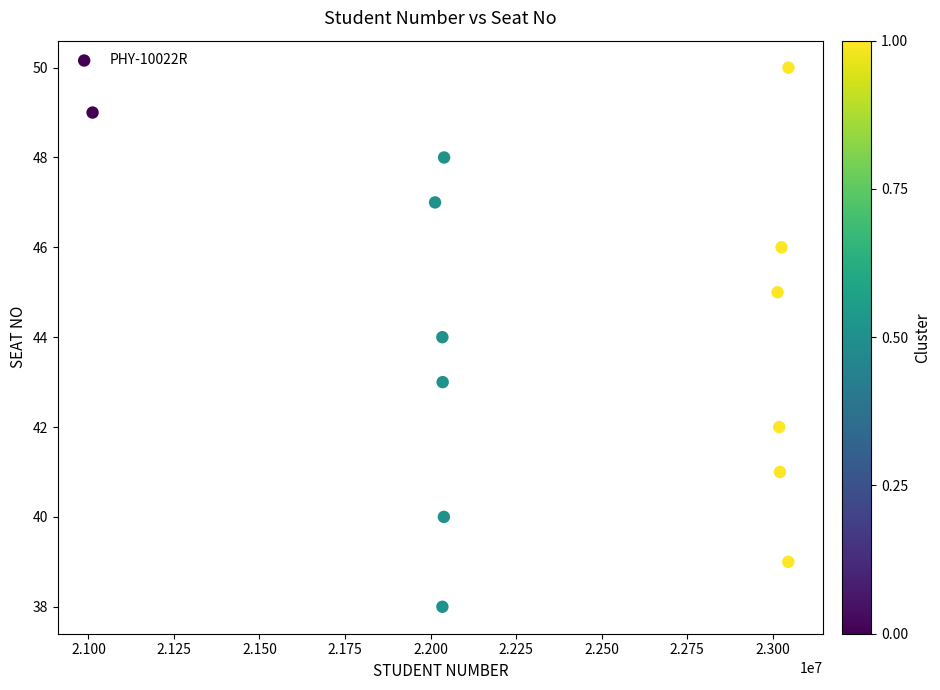

What is the range of X values (max minus min)?

2033965